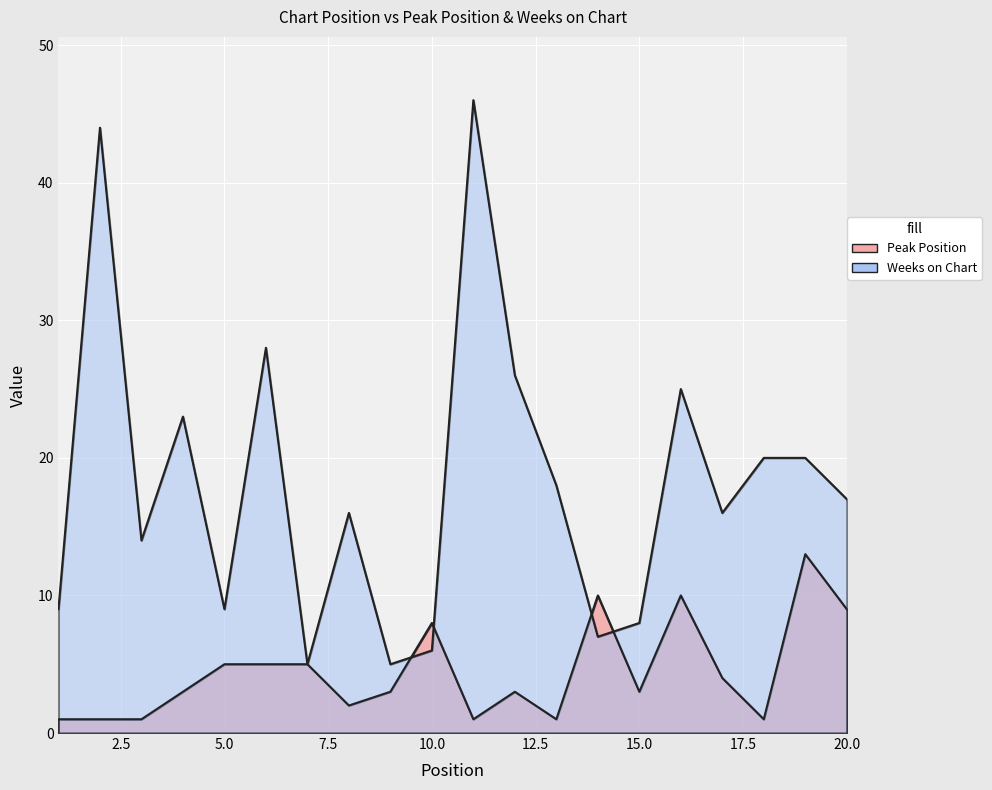

What is the total value across all series at 18?

21